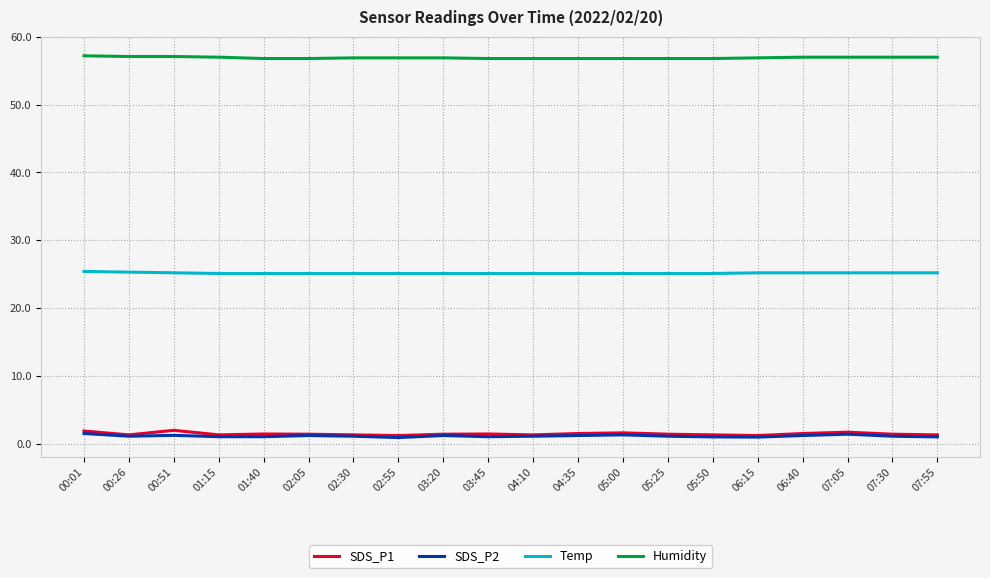

What is the highest value of the Humidity series?

57.2